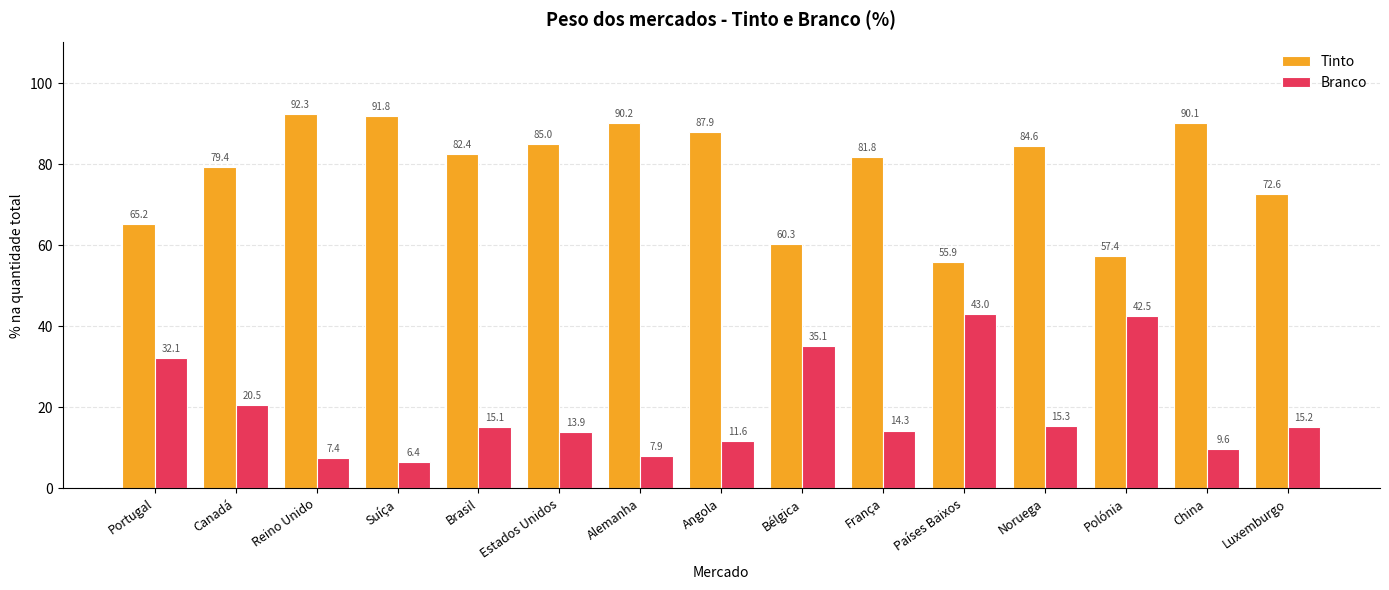

What is the total value across all series at China?

99.7